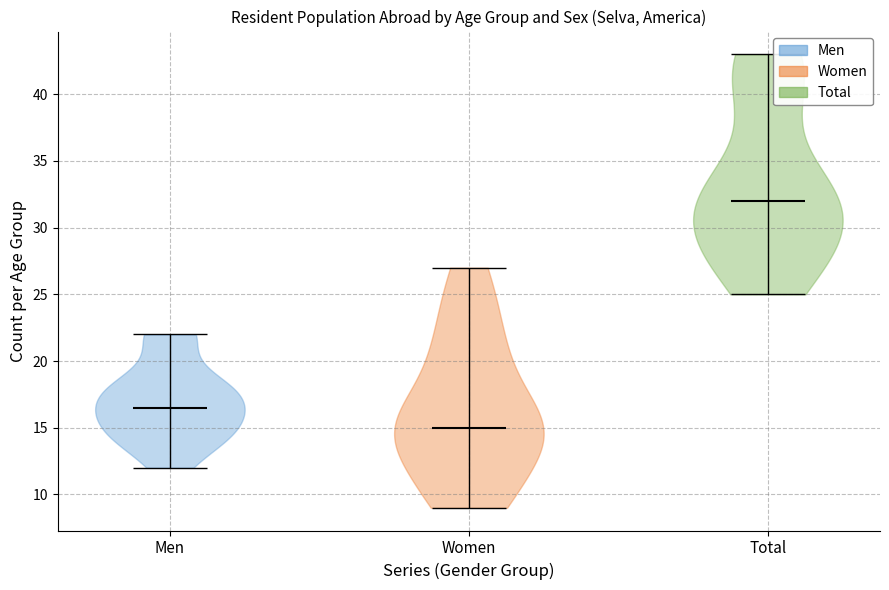

What is the highest point the violin for Women reaches on the y-axis? The values are not printed on the chart, so give them approximately, as read against the axis.

27.0